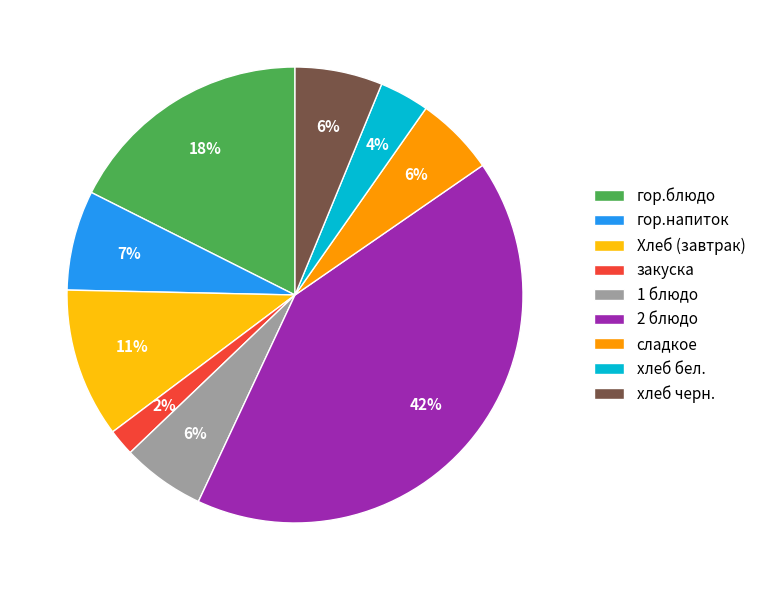

What is the largest slice in the pie chart?

2 блюдо